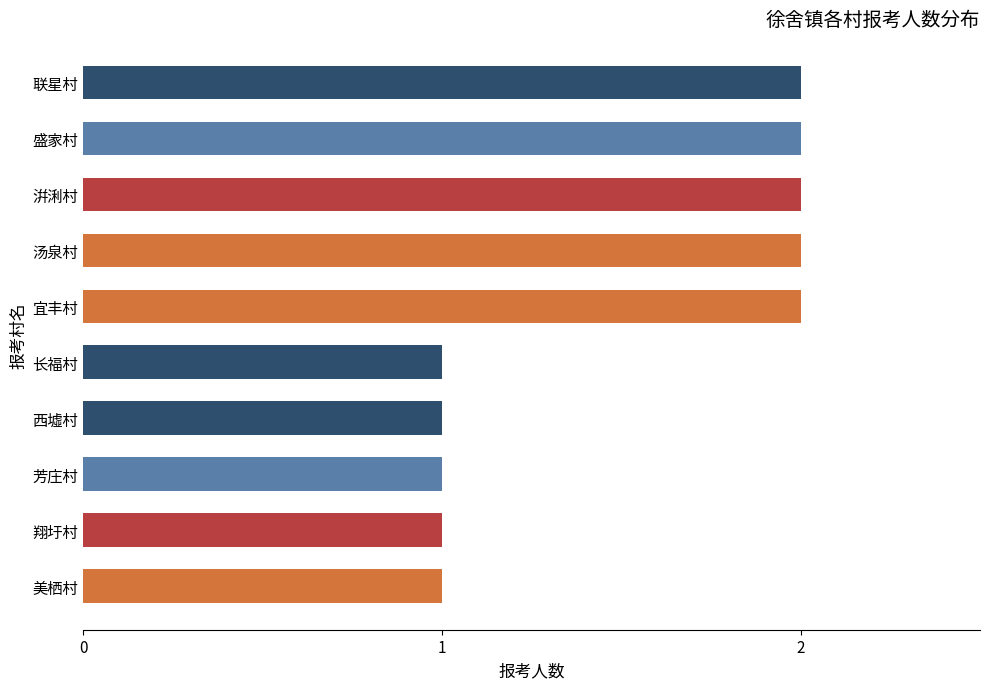

What is the average value?

2